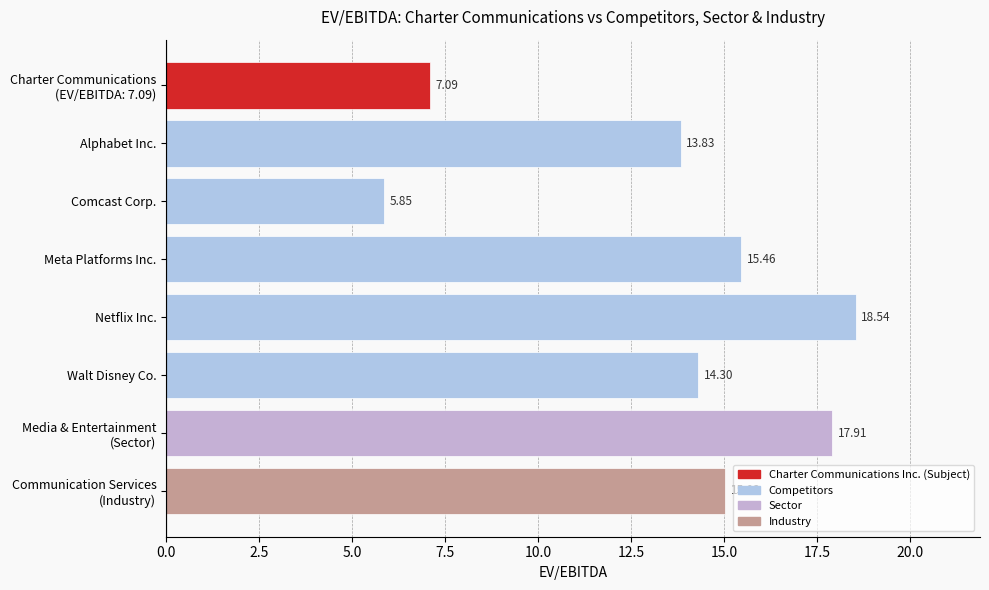

At which label is the value closest to 12?

Alphabet Inc.